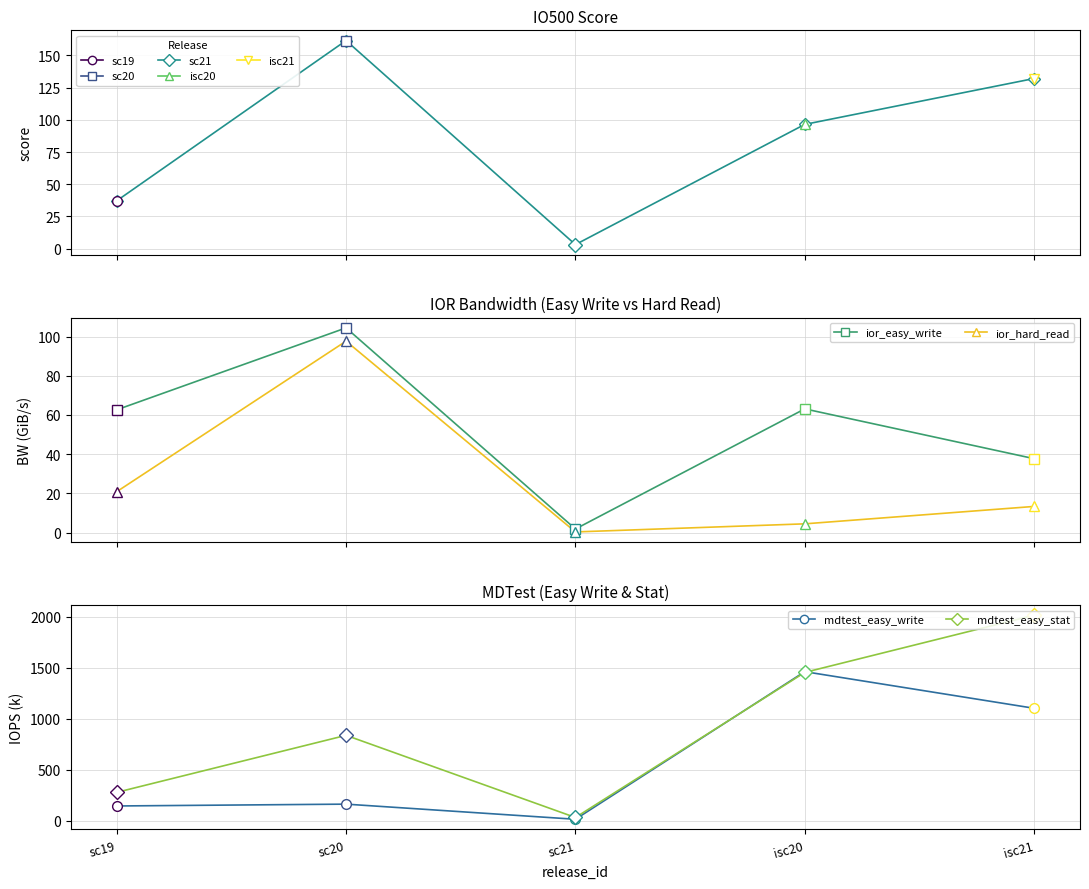

The value of ior_easy_write at sc20 is 104.5. True or false?

True